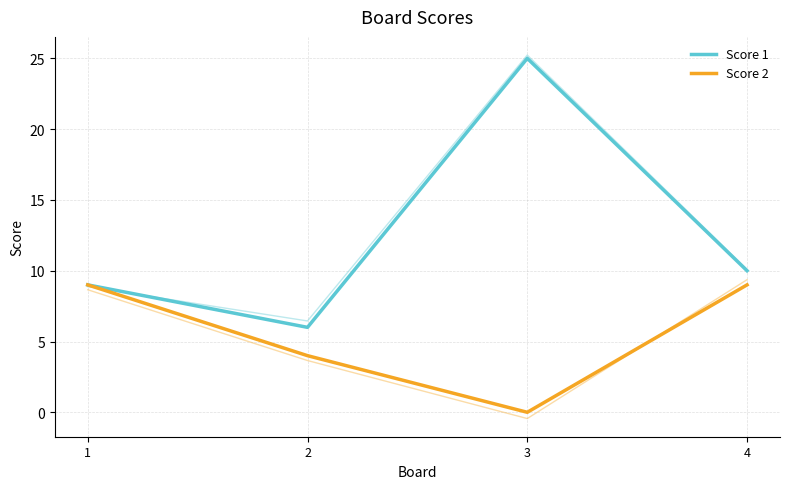

What is the difference between the maximum and second lowest values in the Score 2 series?

5